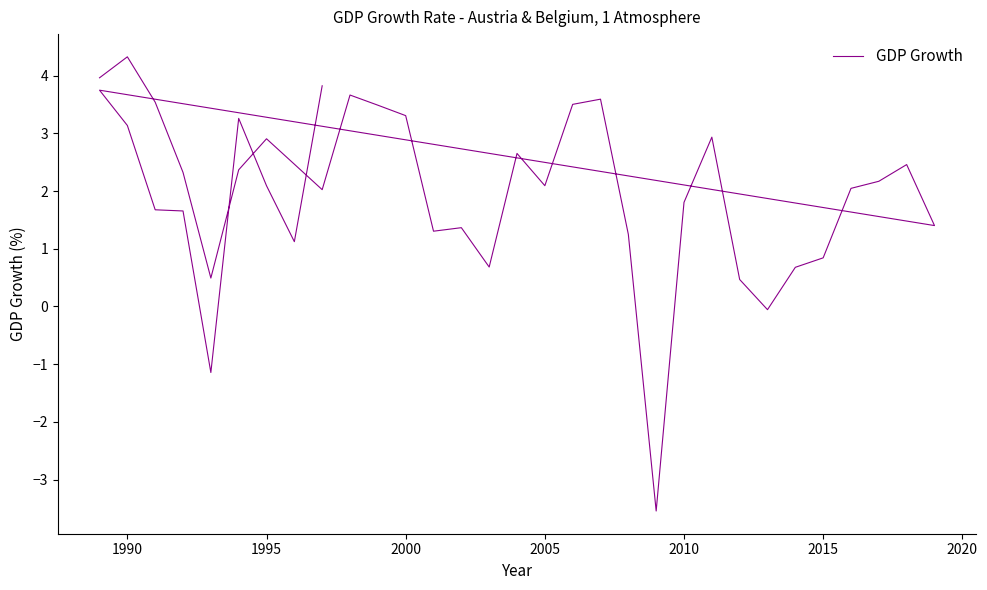

What is the sum of all values?

81.8